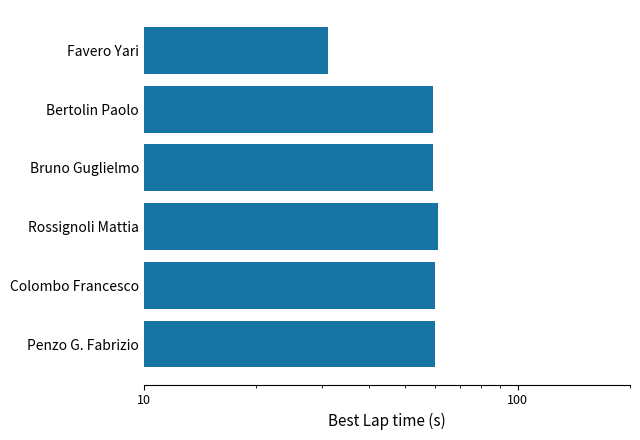

What is the average value?

55.2